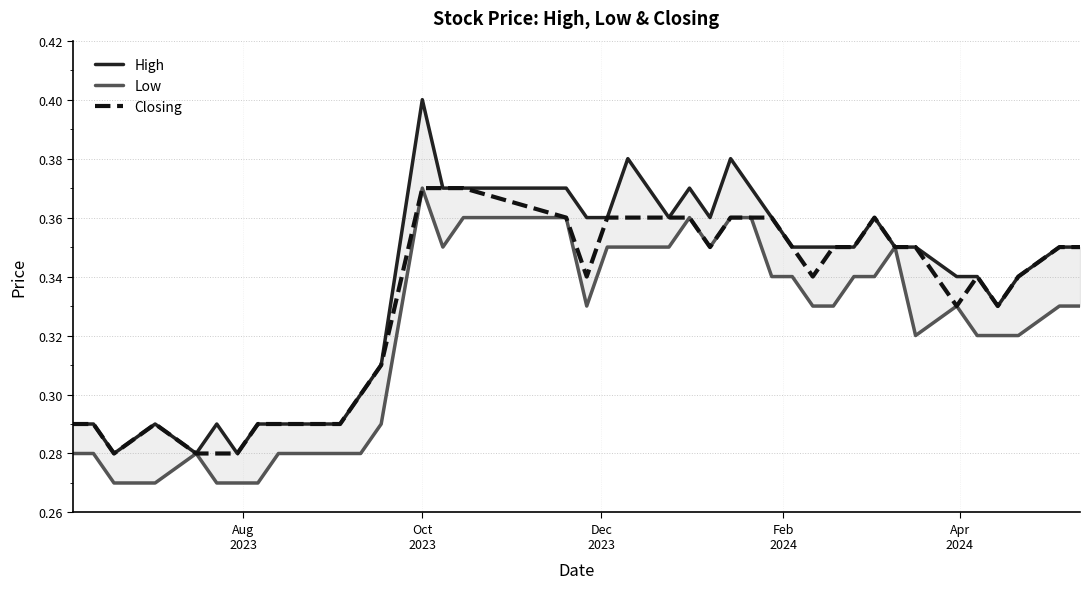

Count the number of categories in the chart.

40